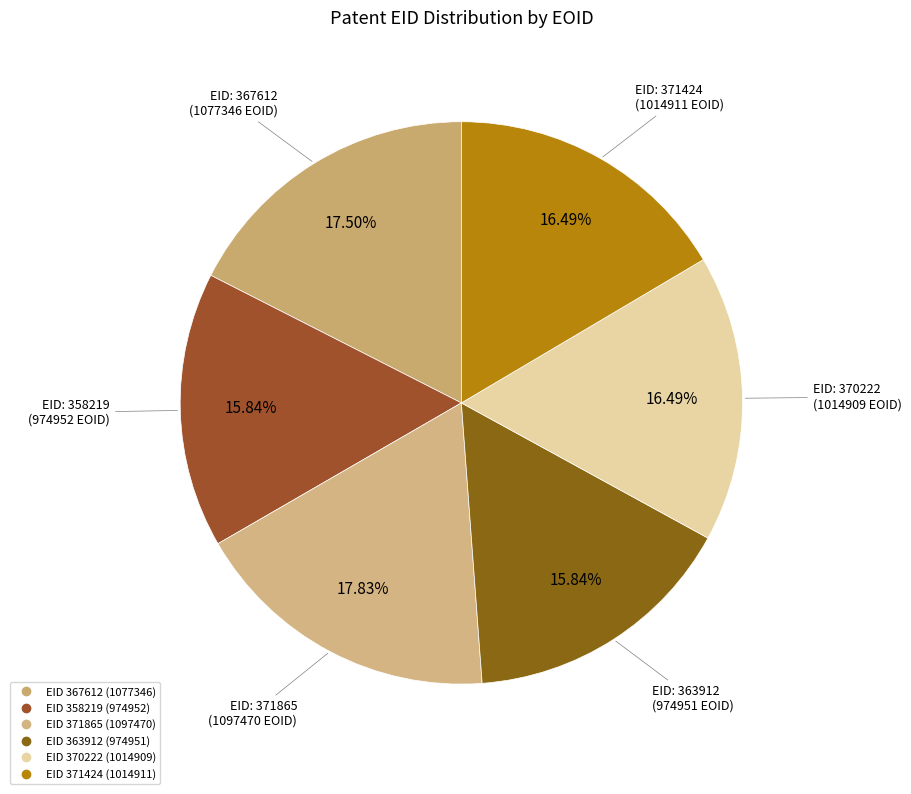

Count the number of slices in the pie.

6